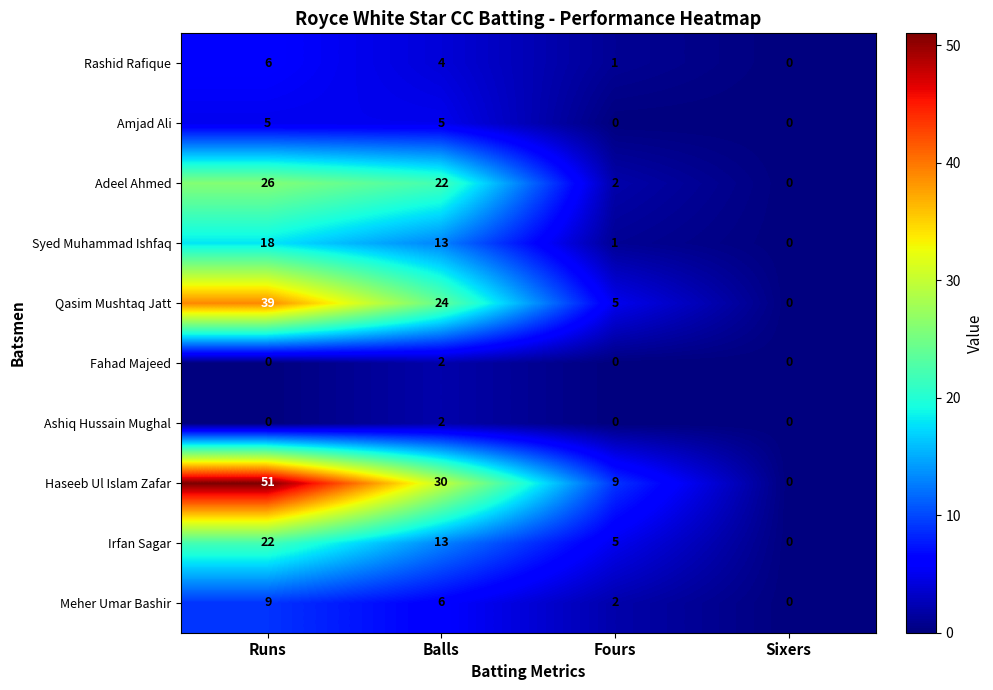

What is the difference between the maximum and minimum values in the Amjad Ali series?

5